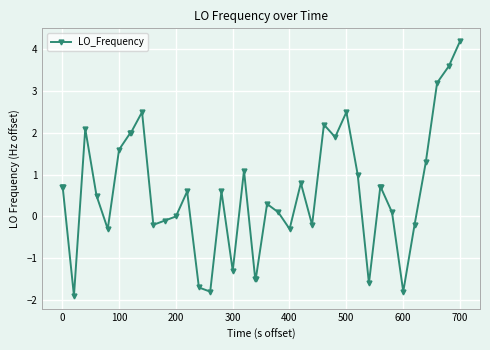

What is the difference between the second highest and minimum values?

5.5